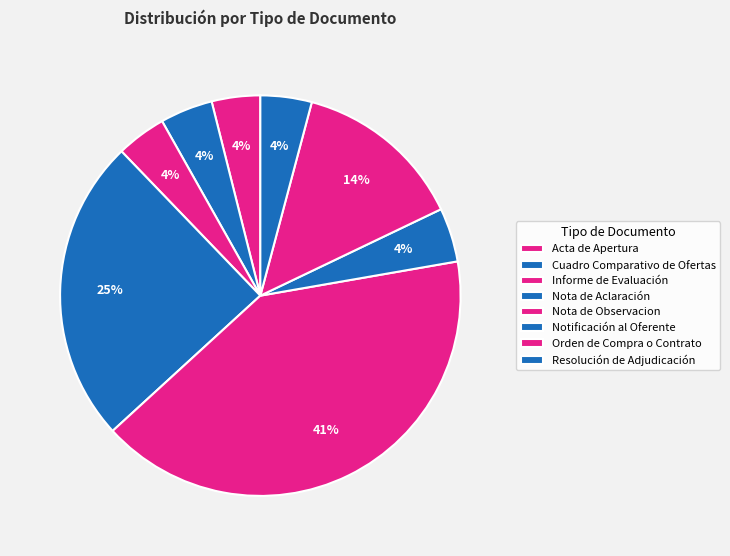

Do Acta de Apertura and Informe de Evaluación together represent more than half of the pie?

No